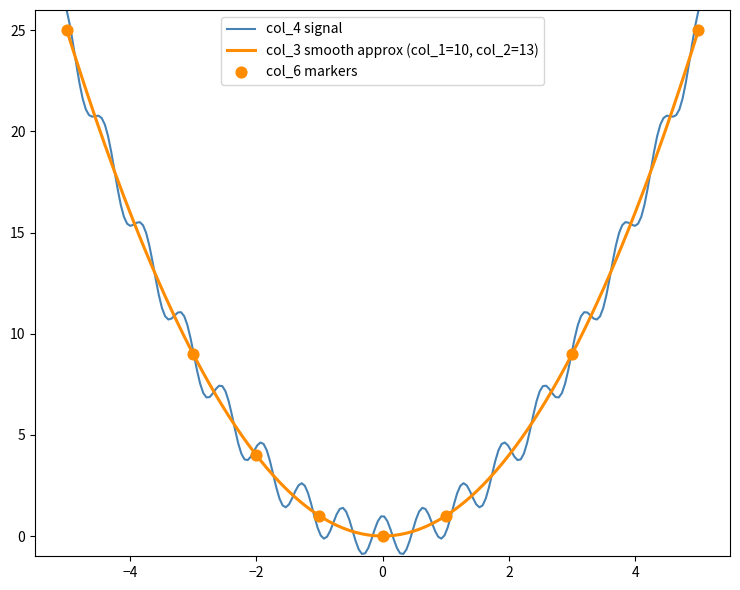

What is the highest value of the col_4 signal series?

26.0